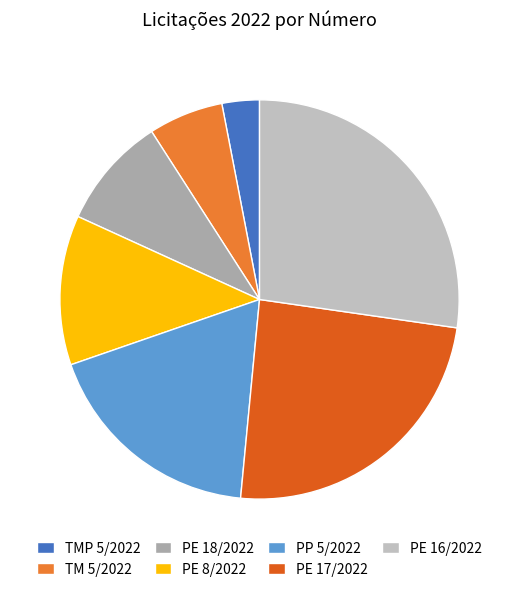

What is the smallest slice in the pie chart?

TMP 5/2022